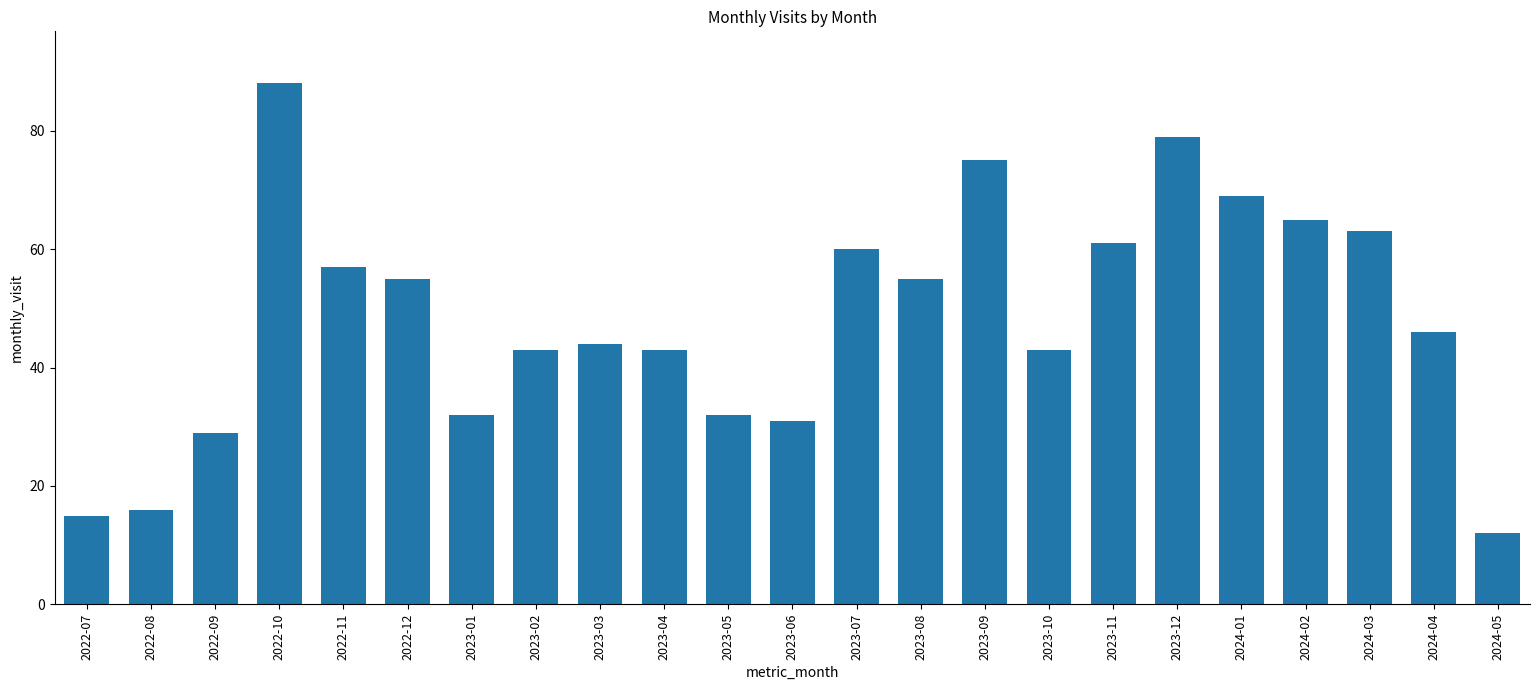

What is the label of the 12th bar from the left?

2023-06